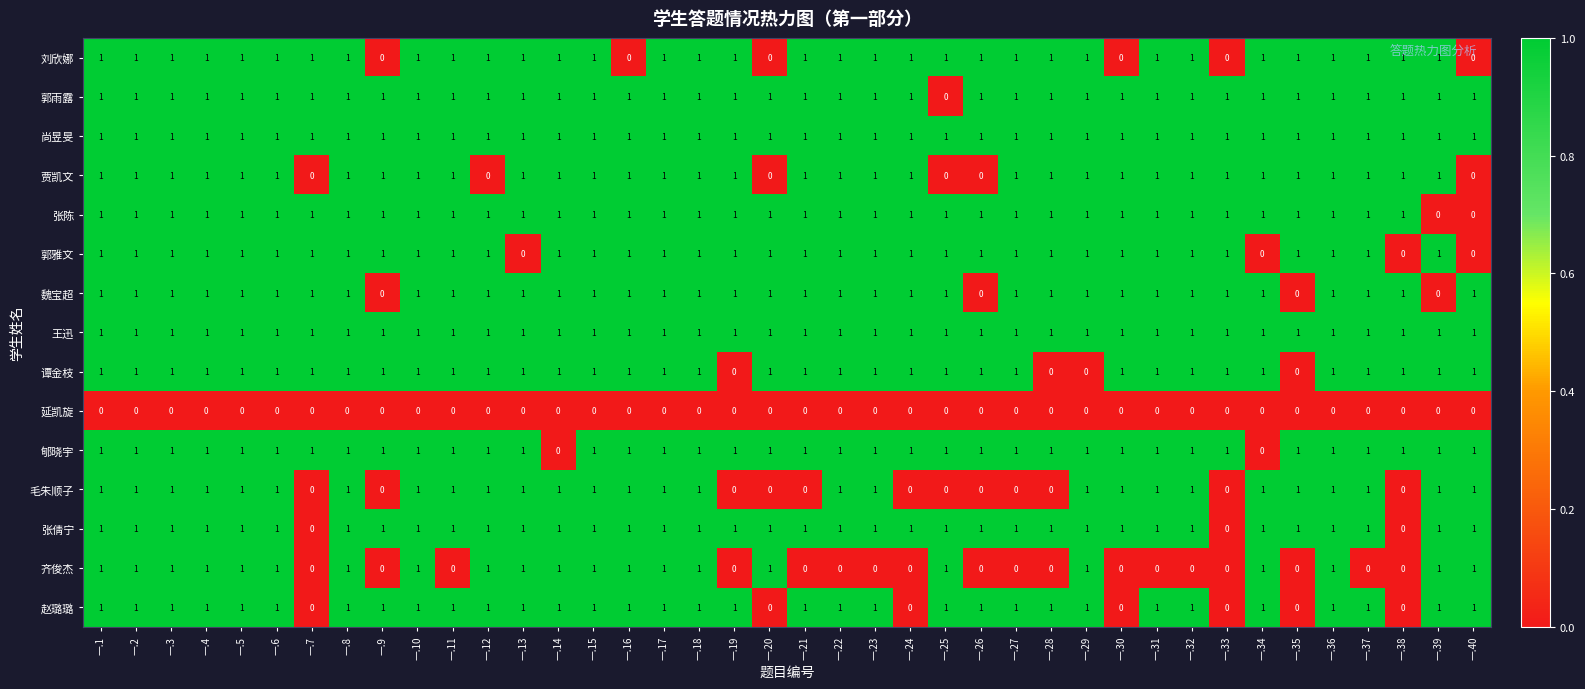

True or false: 王迅 has a value of 1 at 一.29.

True